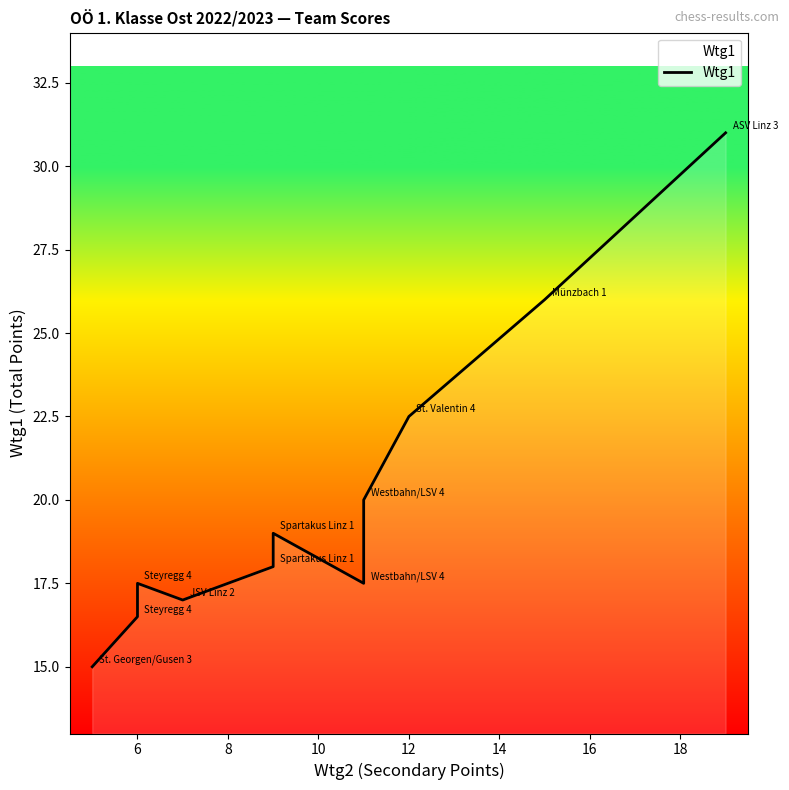

How many values are below 18?

5